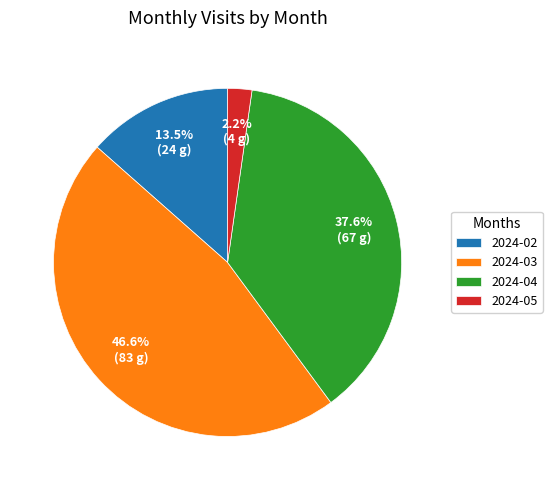

The 2024-05 slice represents 13% of the pie. True or false?

False